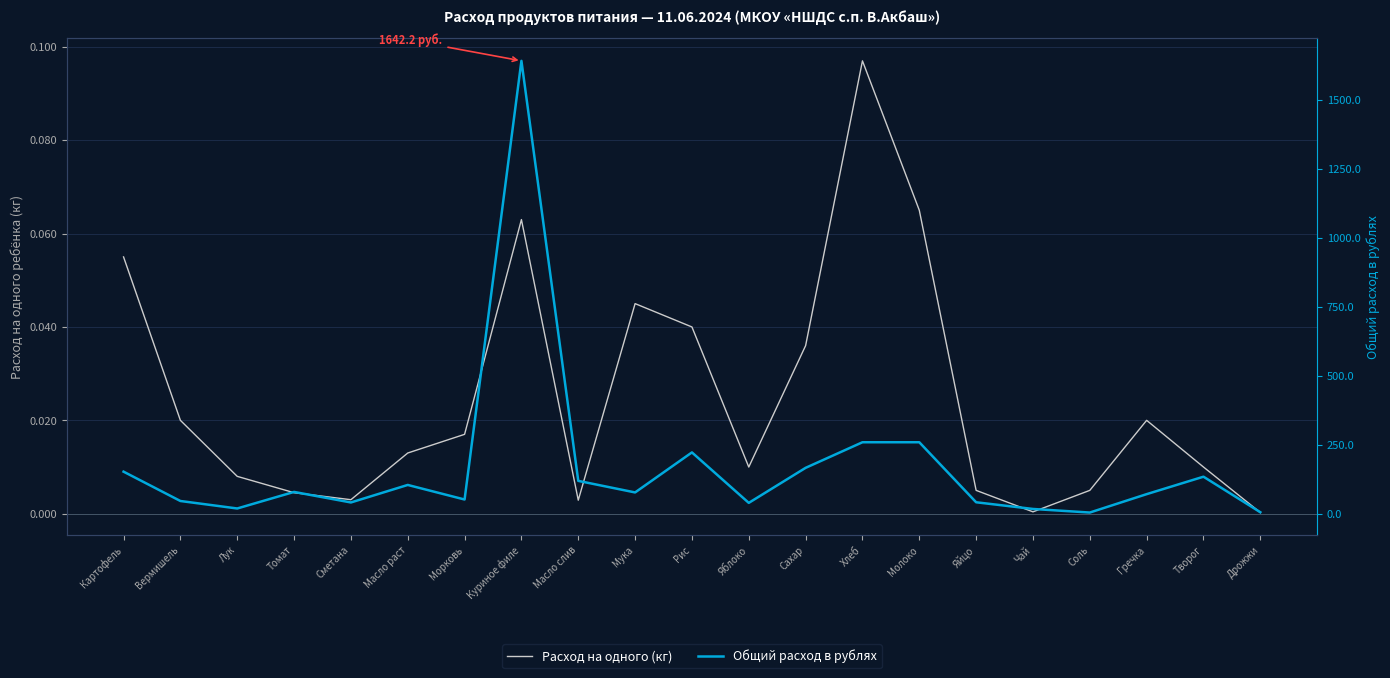

At which label is Общий расход в рублях closest to 823?

Молоко